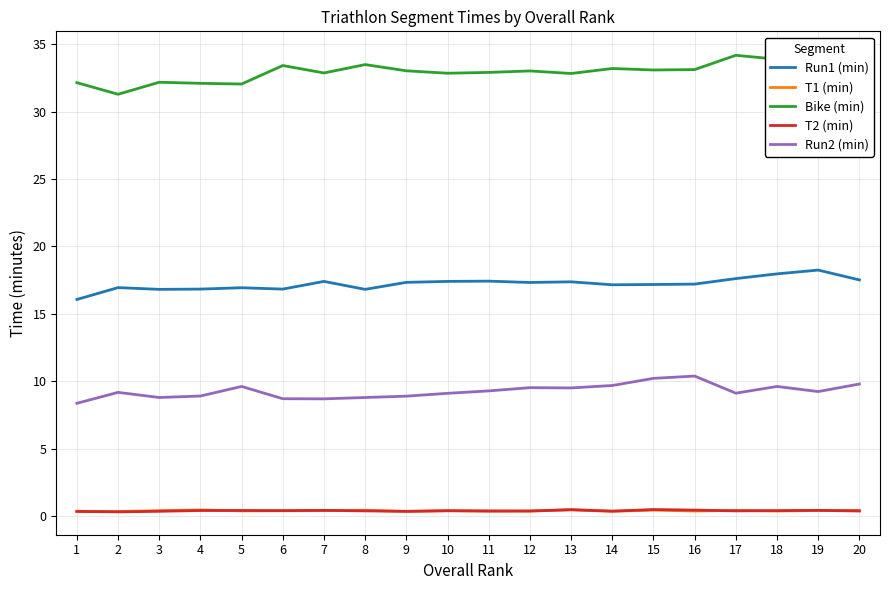

Which series has the widest spread of values?

Bike (min)